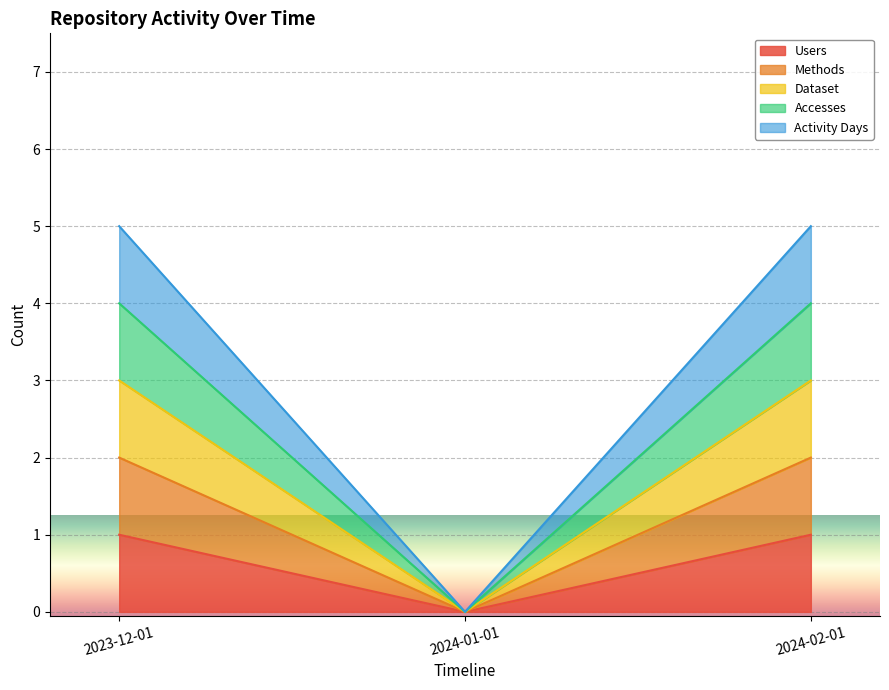

List the labels in order of Dataset value, largest first.

2023-12-01, 2024-02-01, 2024-01-01